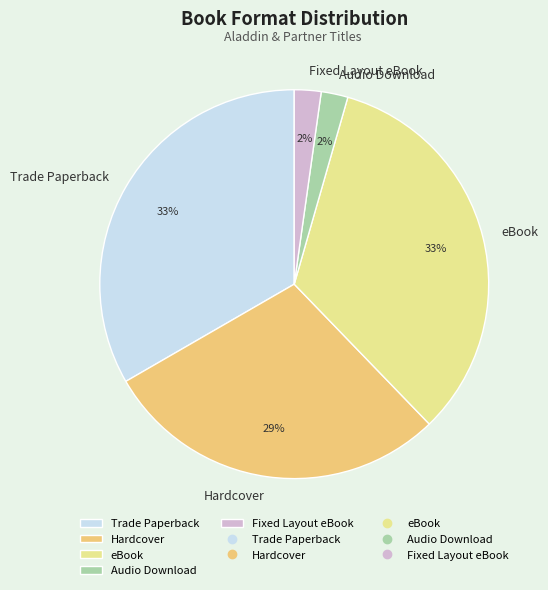

To the nearest percent, what percentage of the pie is Hardcover?

29%